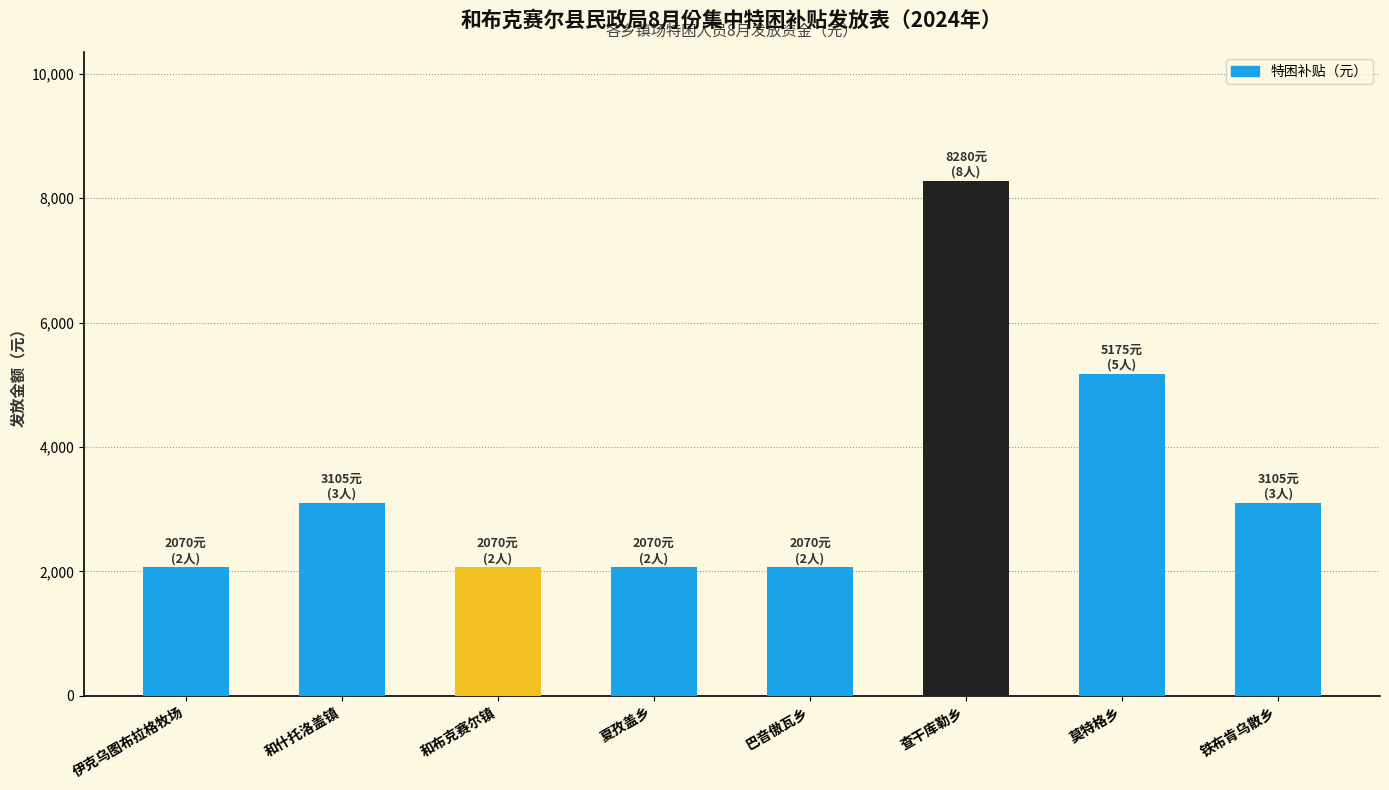

What is the label of the 8th bar from the left?

铁布肯乌散乡